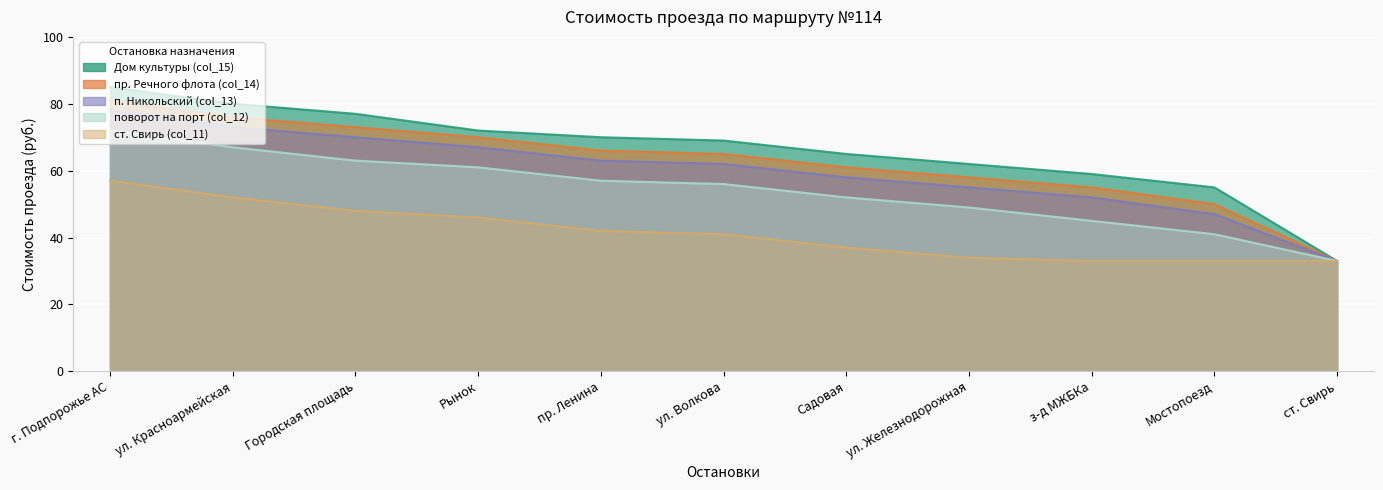

What position from the right is Городская площадь?

9